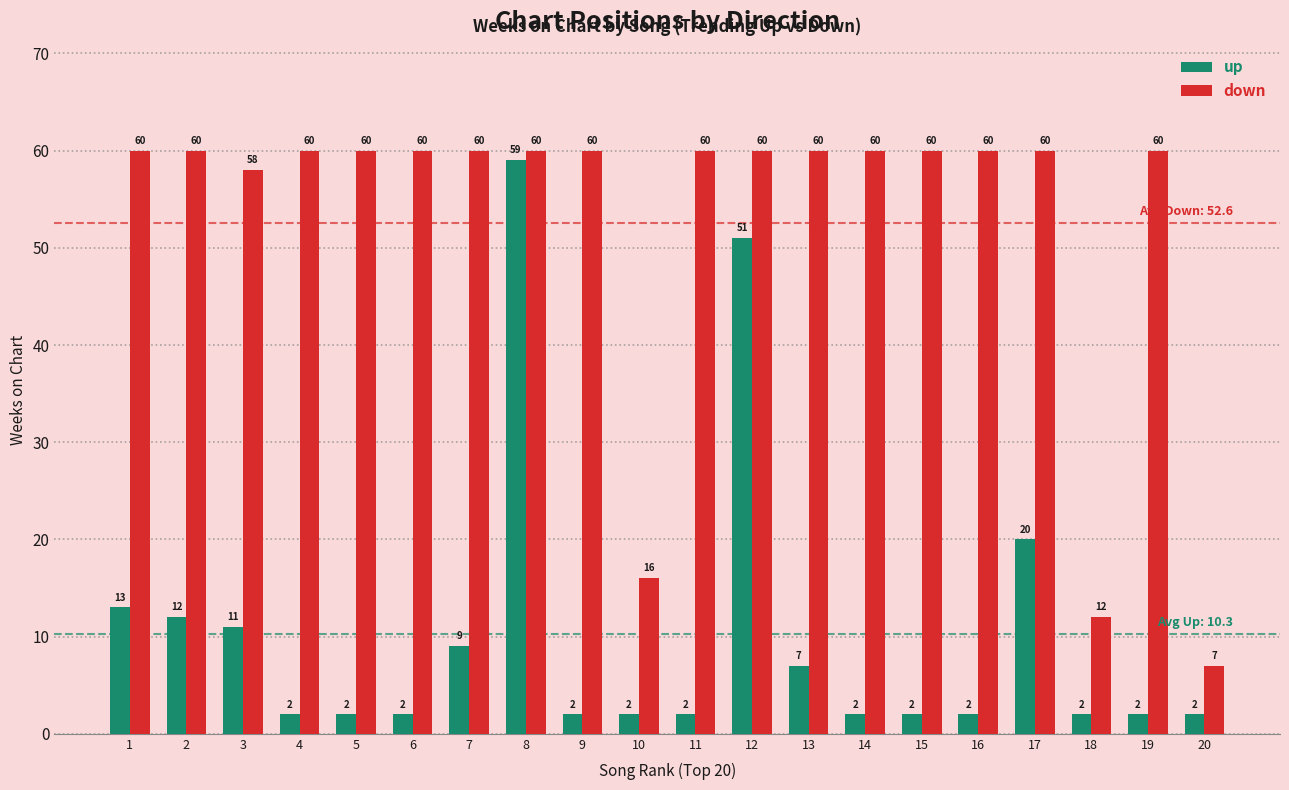

Read the down value at 17, to the nearest 5.

60